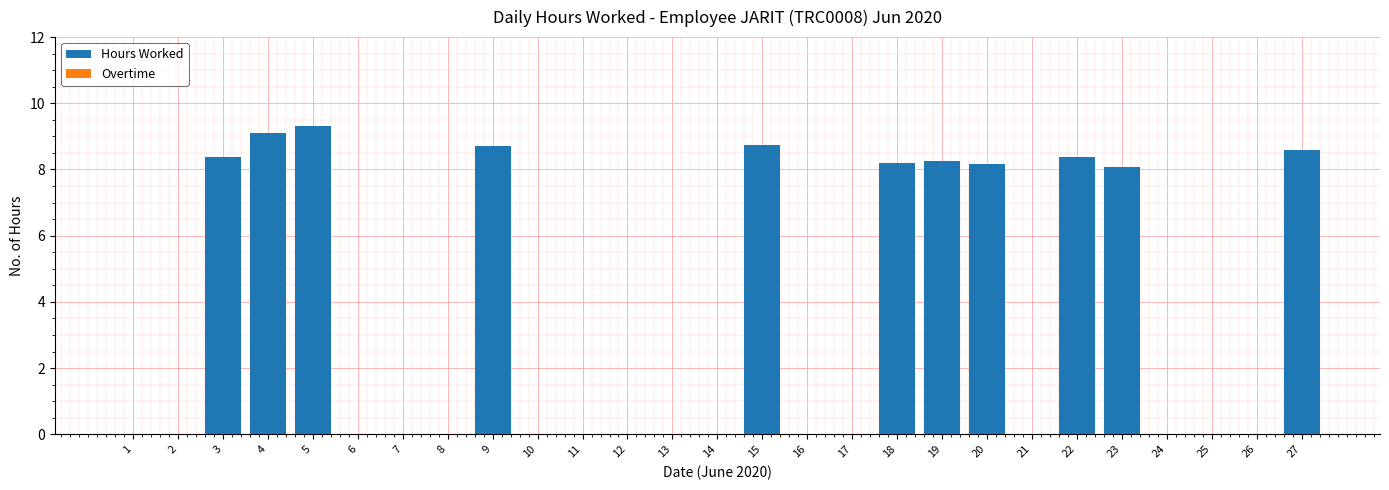

Is it true that the value at 21 is 0.0?

True